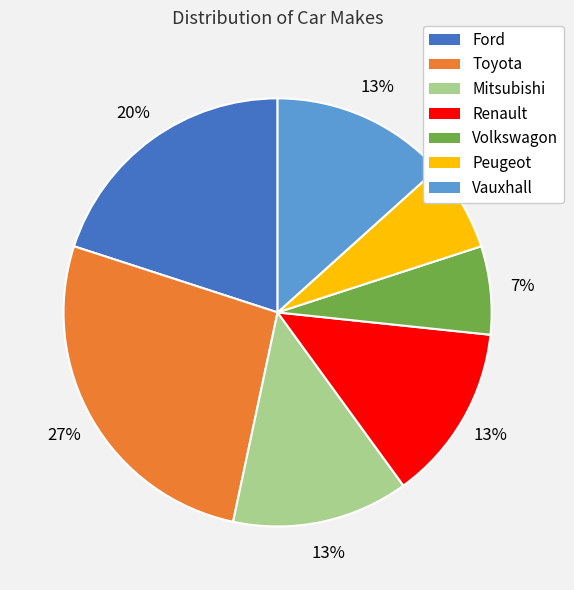

True or false: Vauxhall accounts for 22% of the total.

False